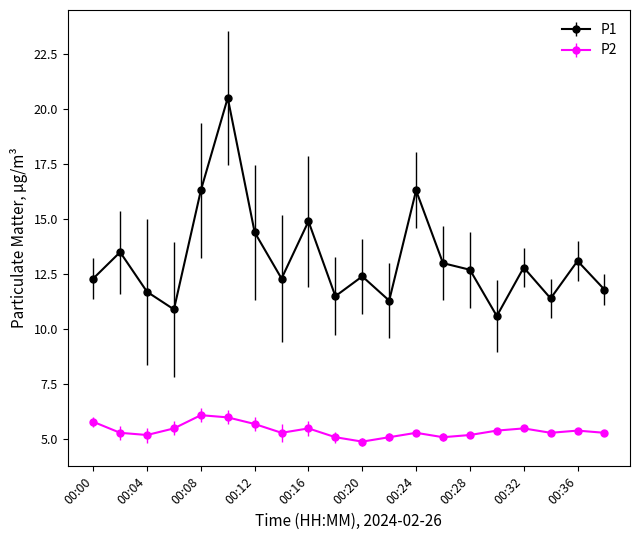

Which series has the largest range (max minus min)?

P1